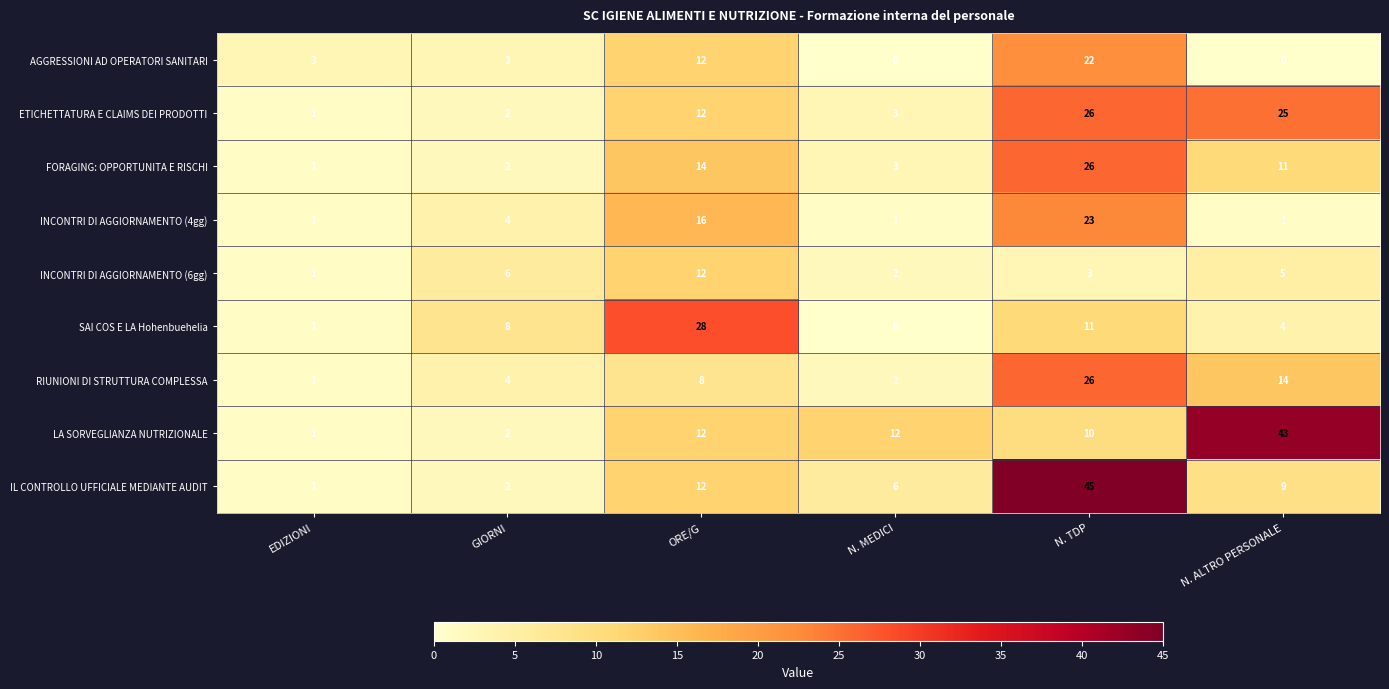

Which series has the widest spread of values?

IL CONTROLLO UFFICIALE MEDIANTE AUDIT